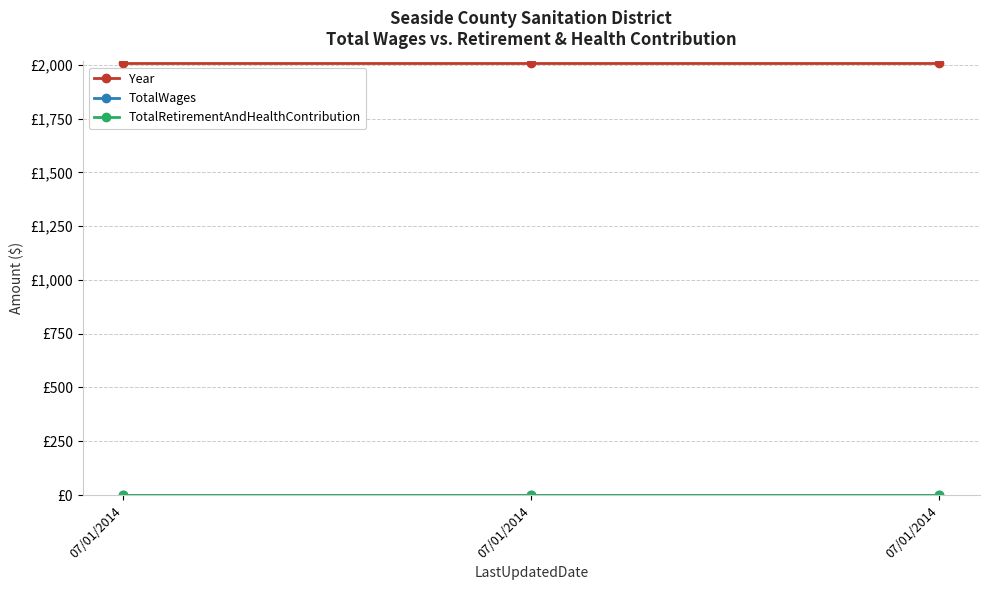

What value does the Year series have at 07/01/2014?

2011